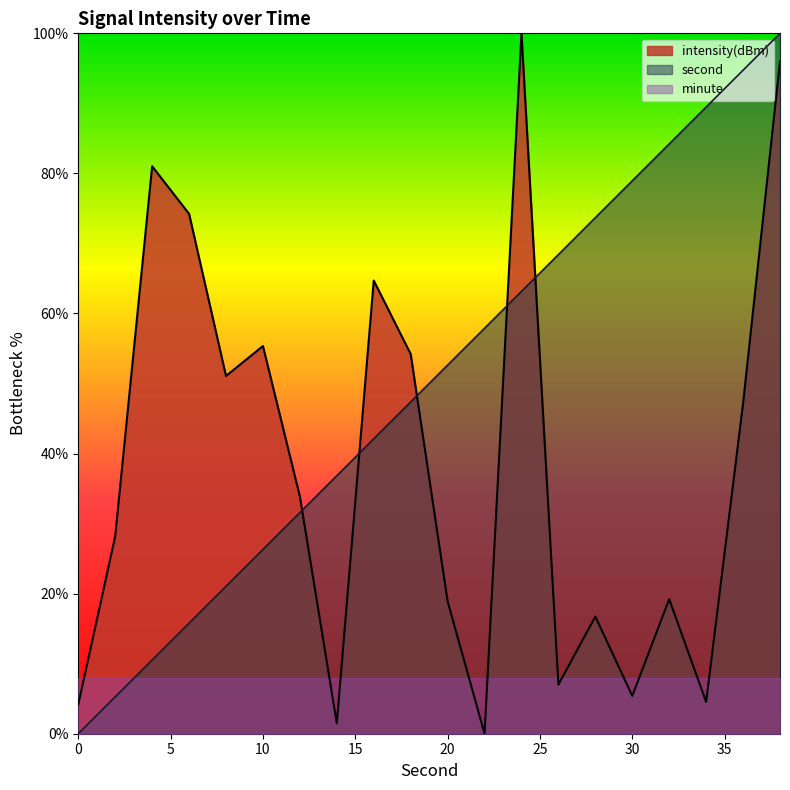

List the series in order of their overall mean, highest first.

second, intensity(dBm), minute